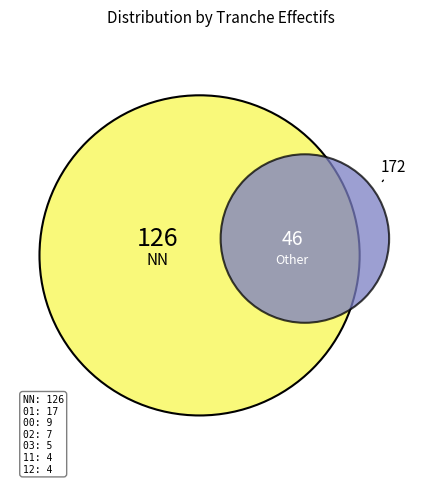

Is the sum of NN and 11 greater than half?

Yes